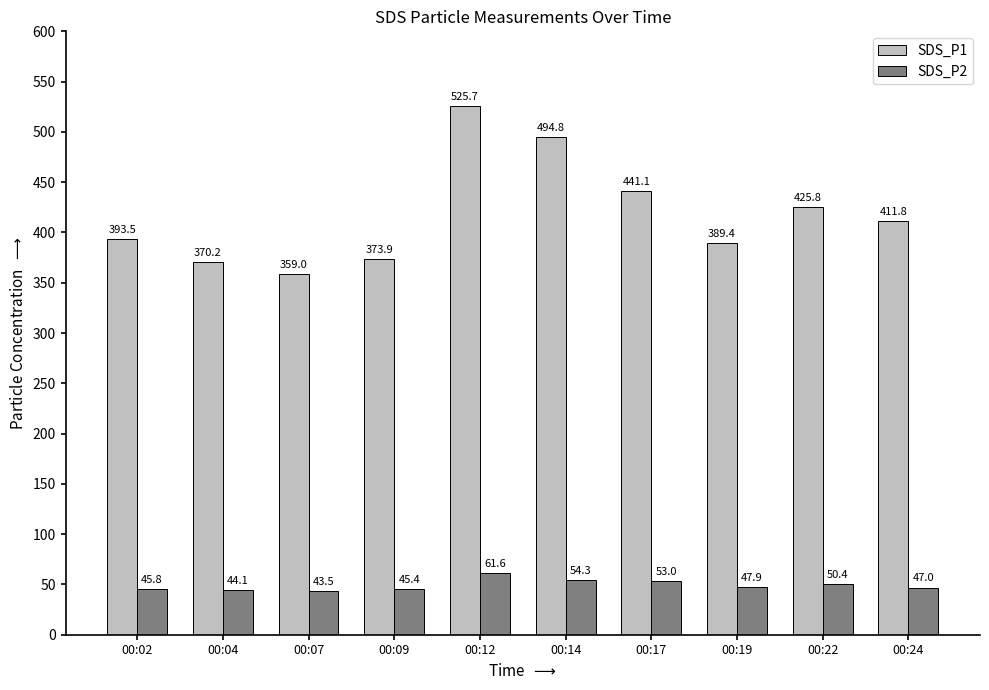

At which label is SDS_P2 closest to 52?

00:17